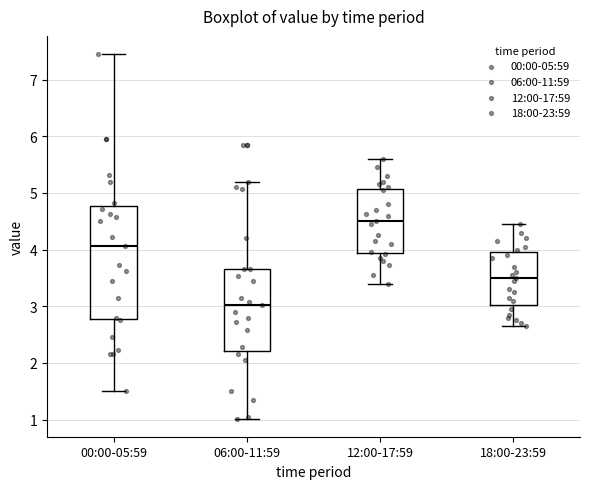

Reading left to right, read every box against the y-axis: the position of its median line, the range the box covers, and the ends of its whiskers. The values are not printed on the chart, so give them approximately, as read against the axis.

00:00-05:59: median 4.1, box 2.8 to 4.8, whiskers 1.5 to 7.5
06:00-11:59: median 3.0, box 2.2 to 3.7, whiskers 1.0 to 5.2
12:00-17:59: median 4.5, box 3.9 to 5.1, whiskers 3.4 to 5.6
18:00-23:59: median 3.5, box 3.0 to 4.0, whiskers 2.7 to 4.5